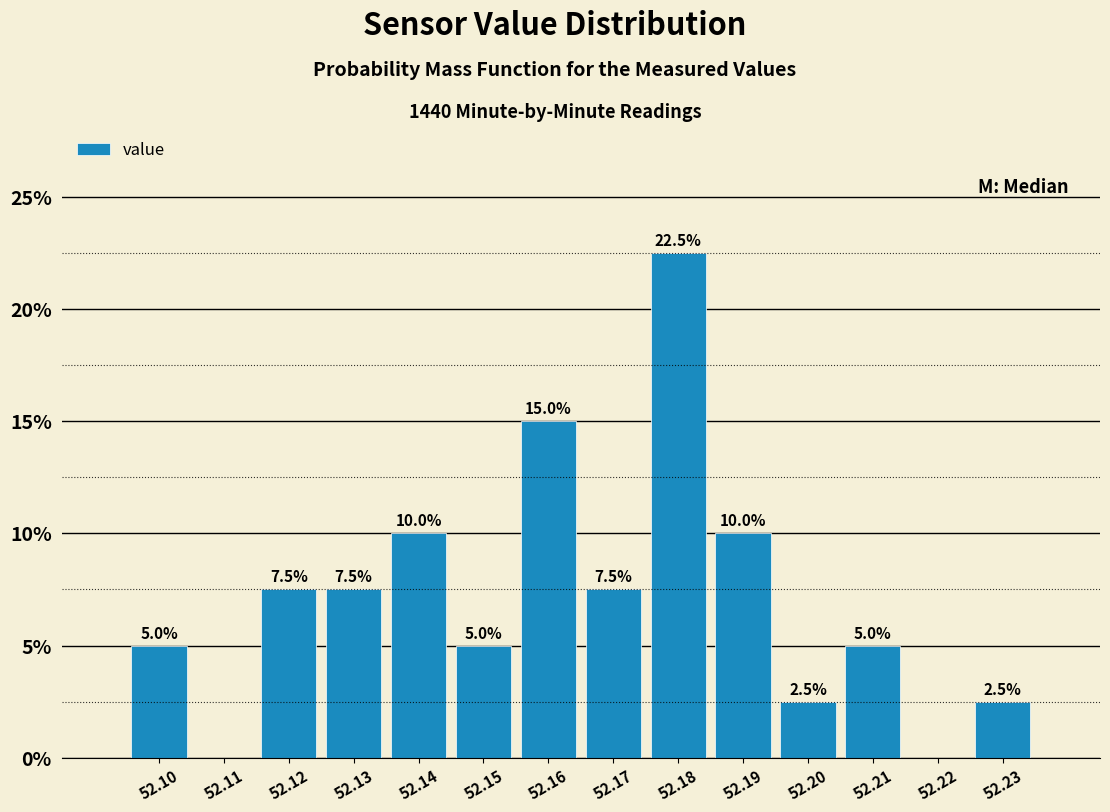

Reading left to right, transcribe all the data shown in this chart.

52.10=5.0	52.11=0.0	52.12=7.5	52.13=7.5	52.14=10.0	52.15=5.0	52.16=15.0	52.17=7.5	52.18=22.5	52.19=10.0	52.20=2.5	52.21=5.0	52.22=0.0	52.23=2.5